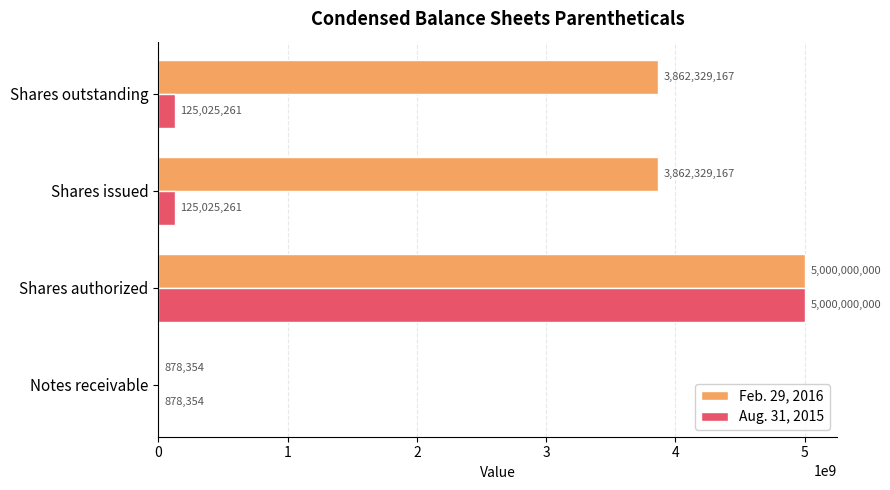

What is the sum of all Aug. 31, 2015 values?

5250928876